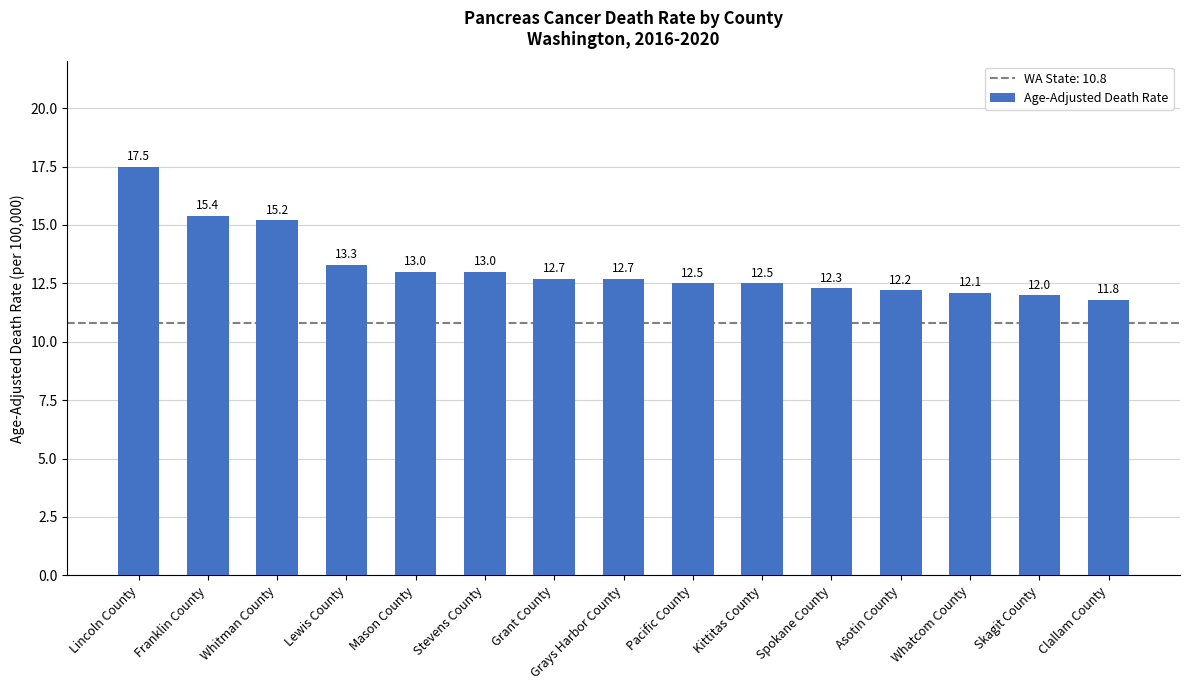

The value at Mason County is 13.0. True or false?

True